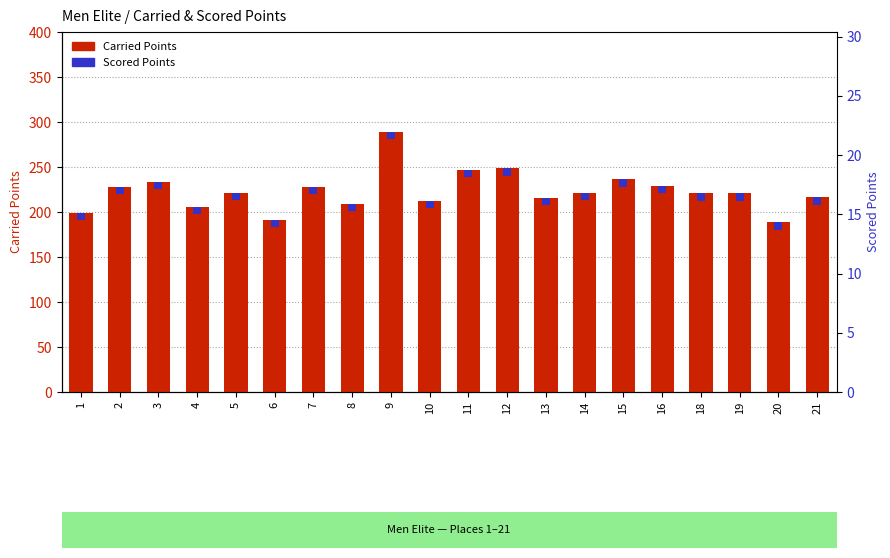

Reading right to left, what are all the values shown in this chart?

Carried Points: 216.7	189.1	220.6	221.1	229.2	236.5	221.7	215.7	248.7	246.9	212.5	289.4	209.1	228.1	191.1	220.9	205.8	233.0	227.2	198.9
Scored Points: 8.9	8.8	8.7	8.6	8.6	8.5	8.4	8.3	8.2	8.2	8.1	8.0	7.9	7.9	7.8	7.7	7.6	7.6	7.5	7.4